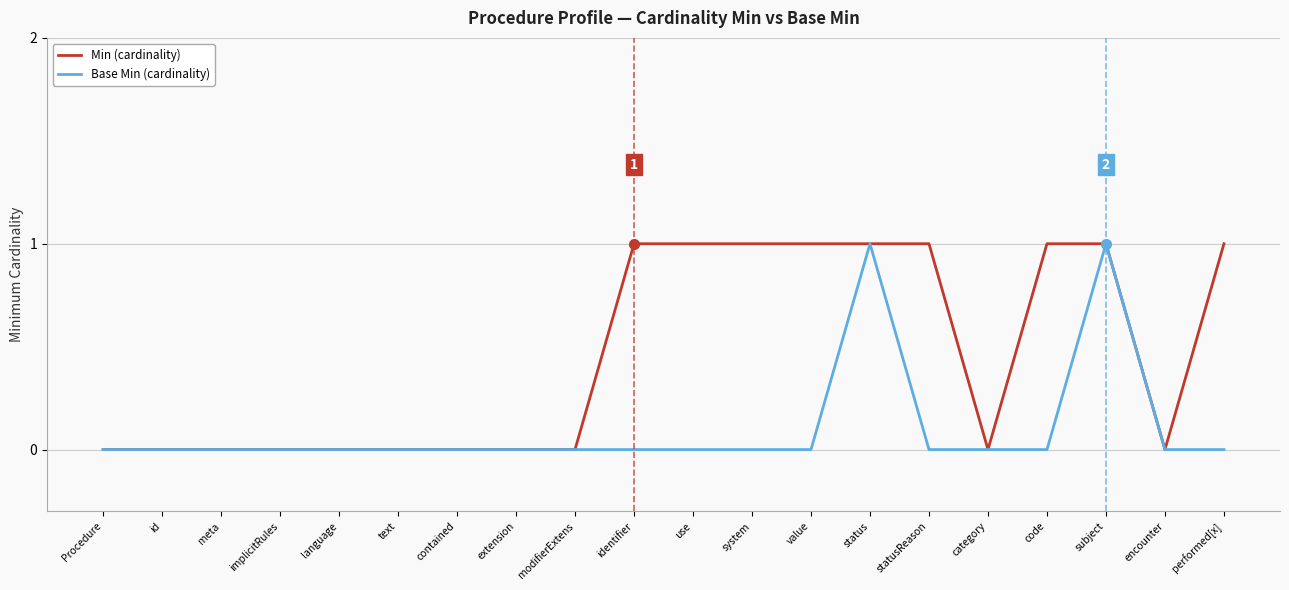

Reading right to left, extract all data points from this chart.

Min (cardinality): 1	0	1	1	0	1	1	1	1	1	1	0	0	0	0	0	0	0	0	0
Base Min (cardinality): 0	0	1	0	0	0	1	0	0	0	0	0	0	0	0	0	0	0	0	0